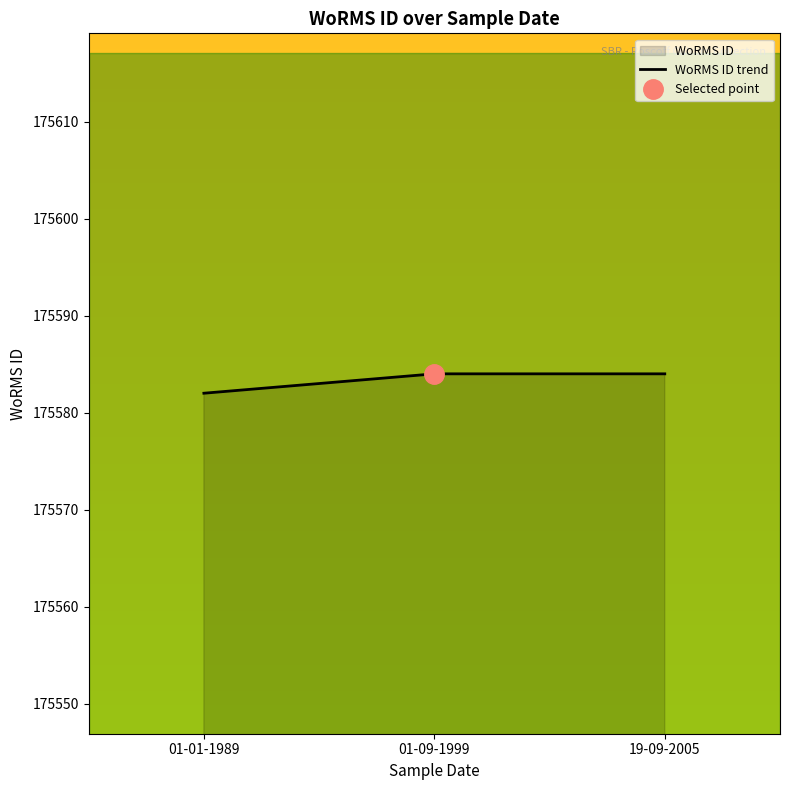

Which label corresponds to the smallest value in the chart?

01-01-1989